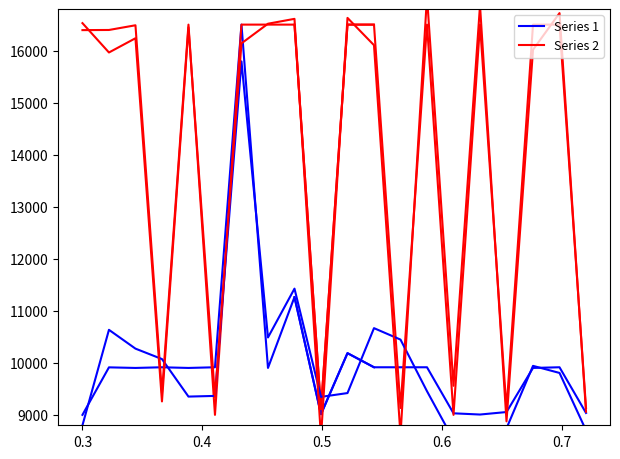

What is the difference between the maximum and second lowest values in the Series 1 series?

7487.2